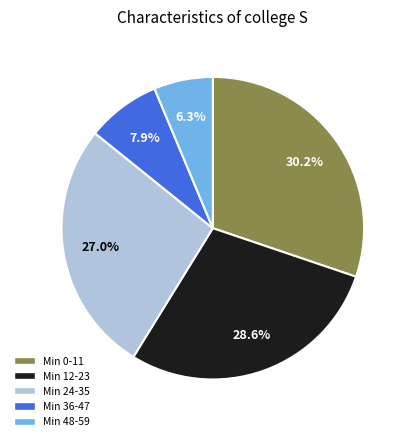

Is there any slice that represents more than half of the pie?

No